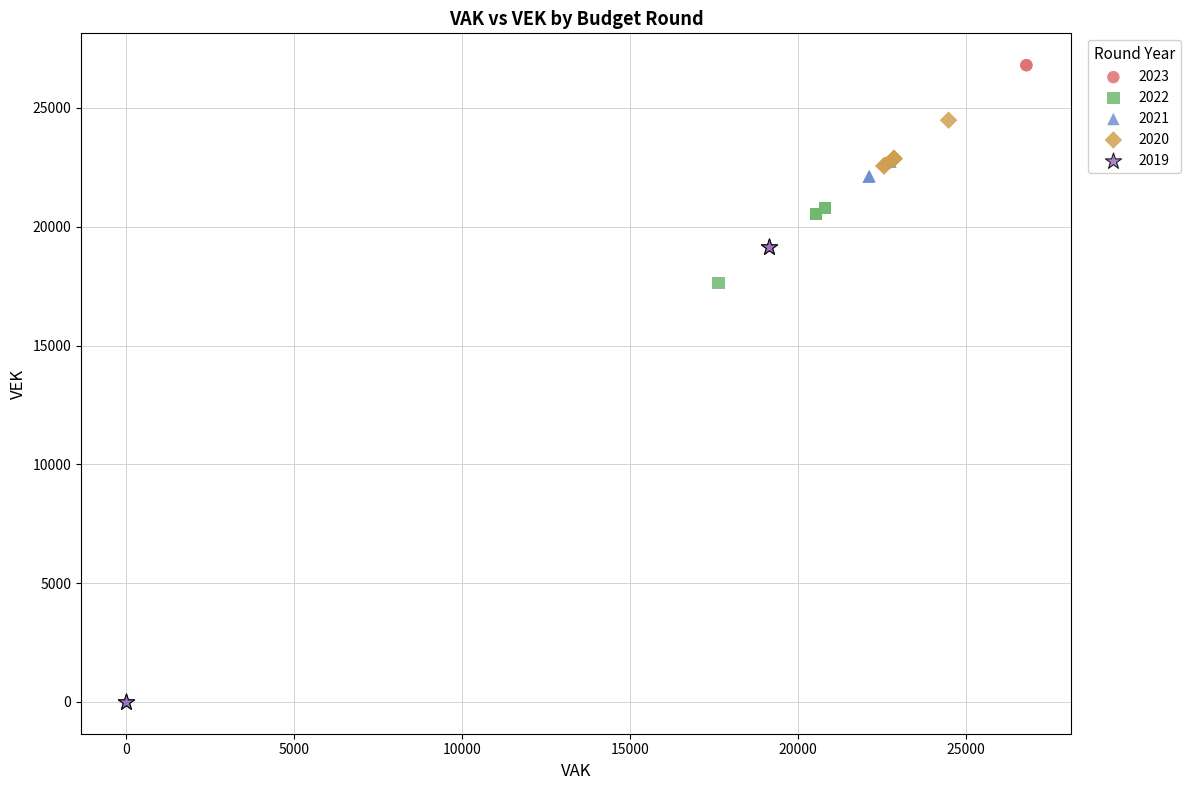

Which series reaches the maximum Y coordinate?

2023